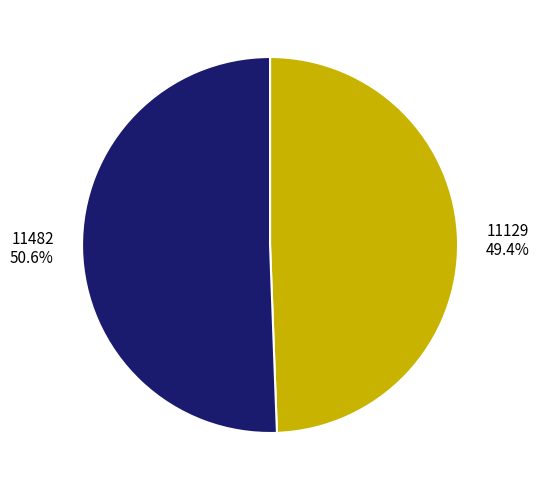

What is the ratio of the value at 11482 to the value at 11129?

1.0